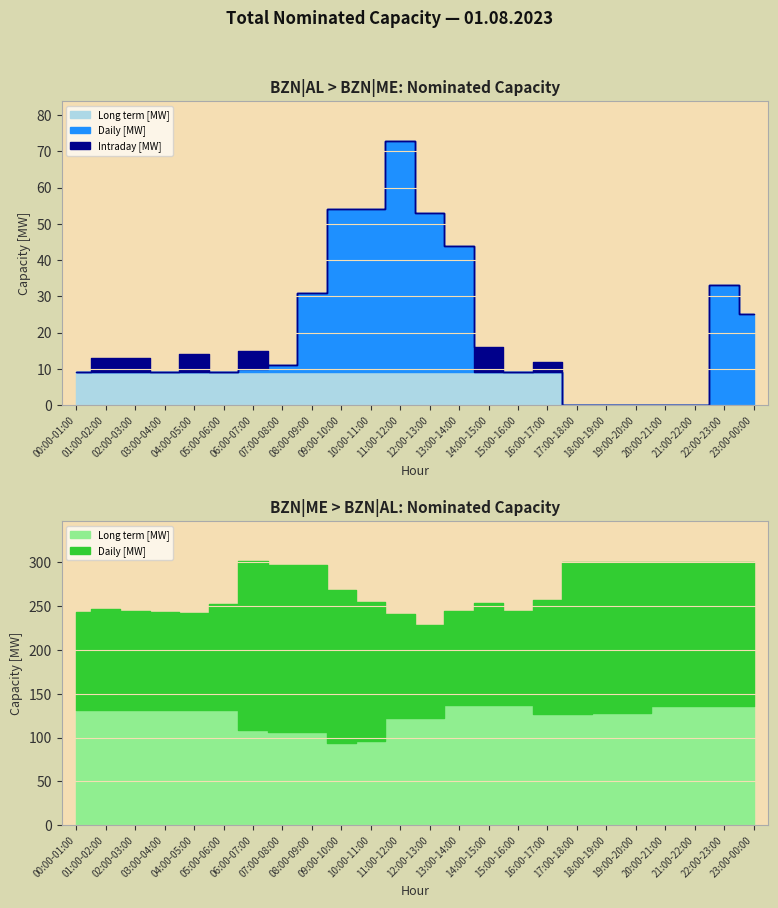

How many lines are shown in the chart?

5